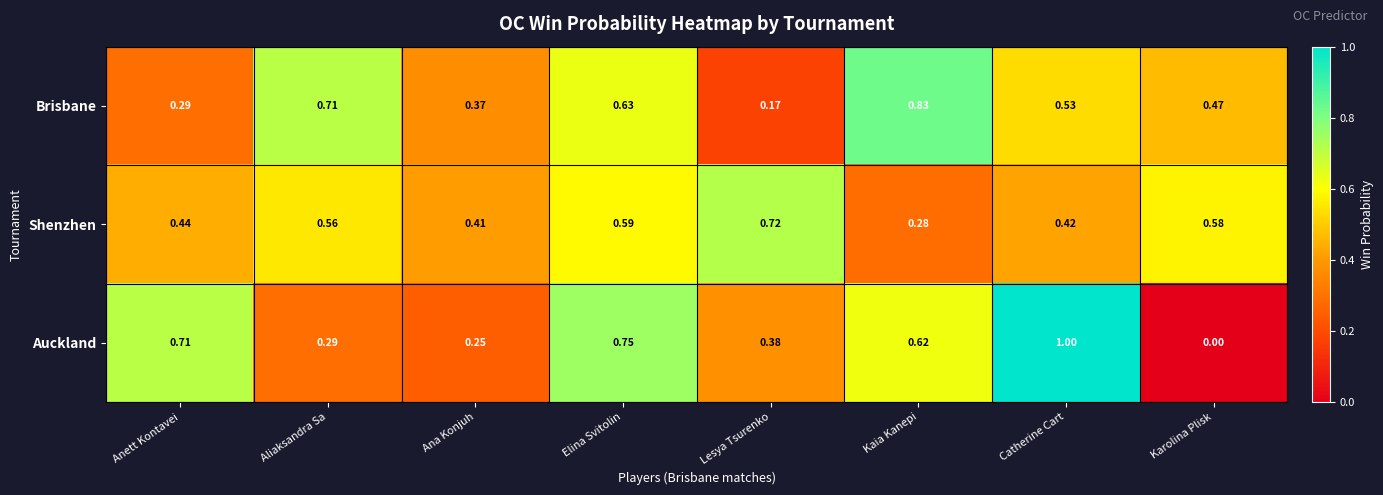

At which category is the sum across all series the highest?

Elina Svitolin